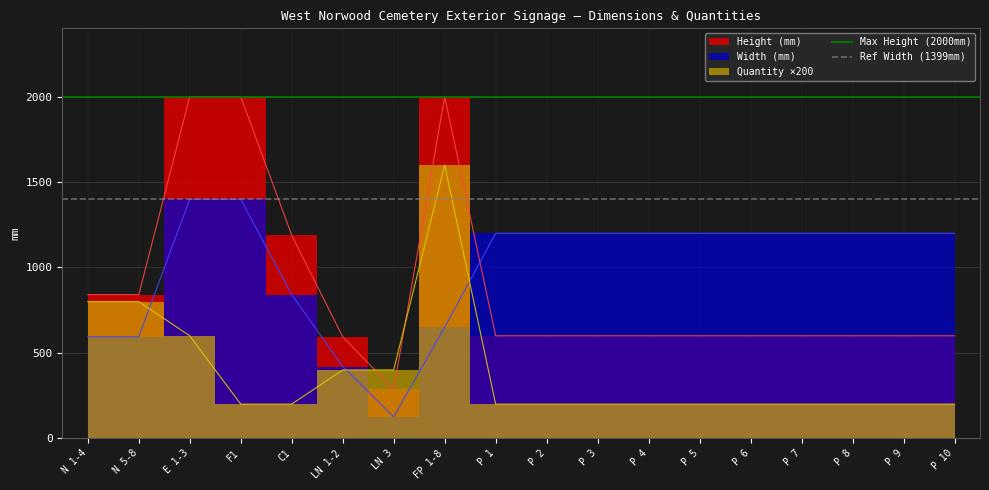

Does the chart display data point markers on the line(s)?

No